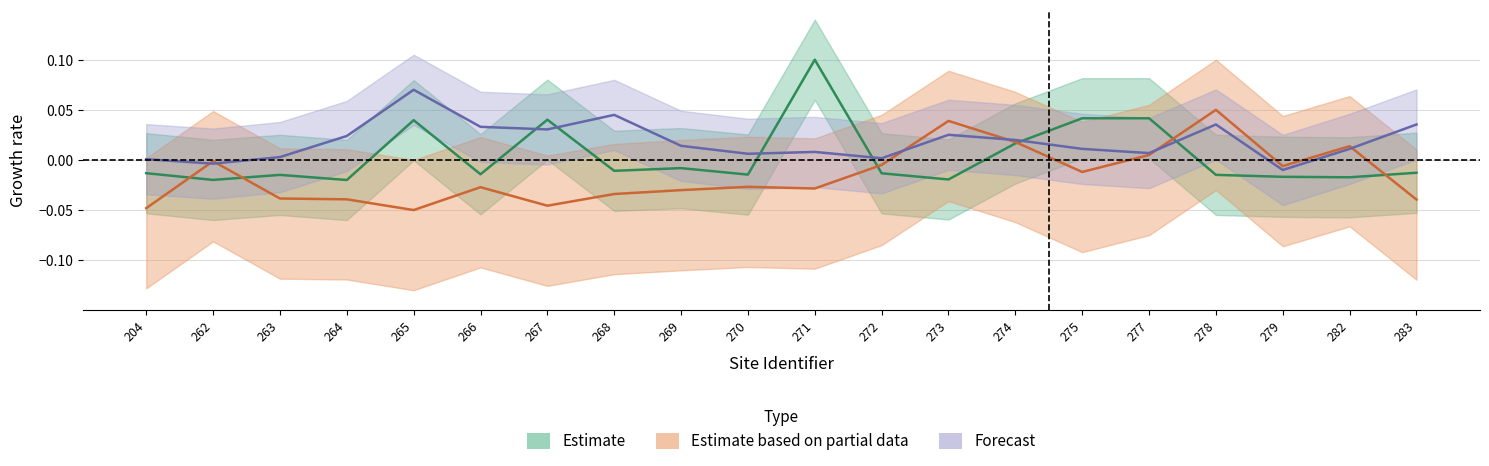

How many data points in Import Super Red unit charge (p/kWh) are less than 0?

14